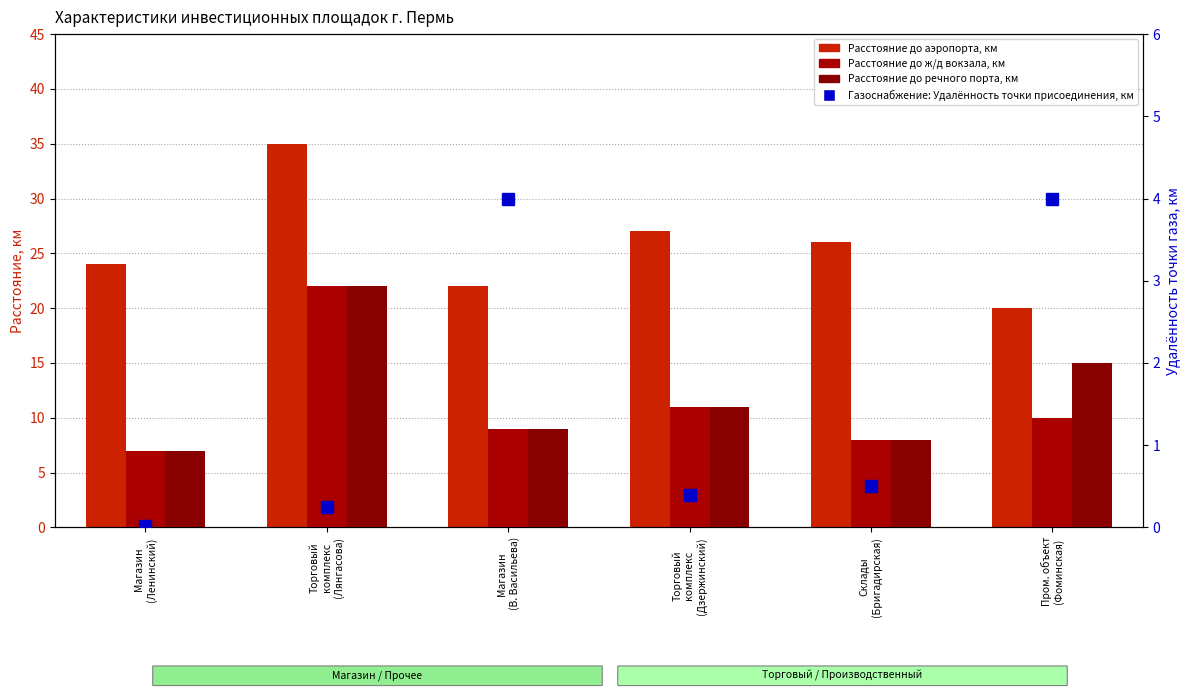

The value of Расстояние до речного порта, км at Пром. объект
(Фоминская) is 15.0. True or false?

True